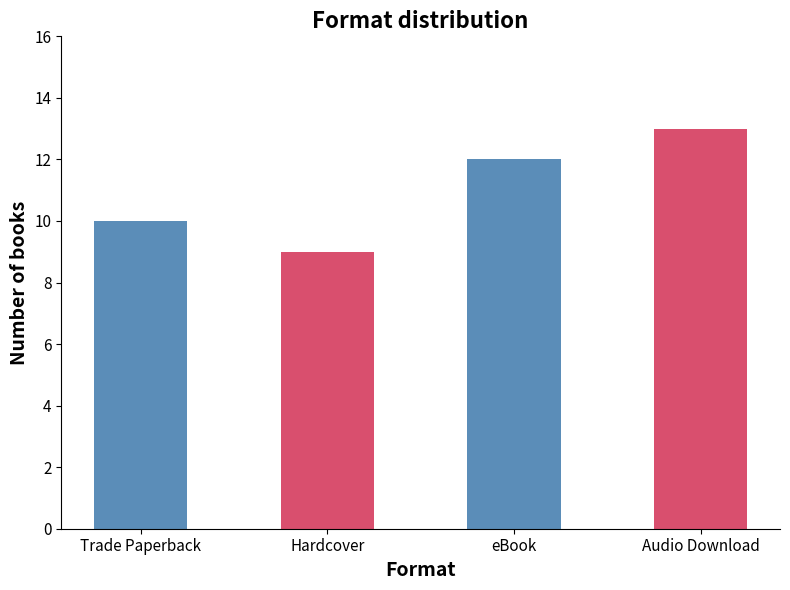

What is the difference between the second highest and second lowest values?

2